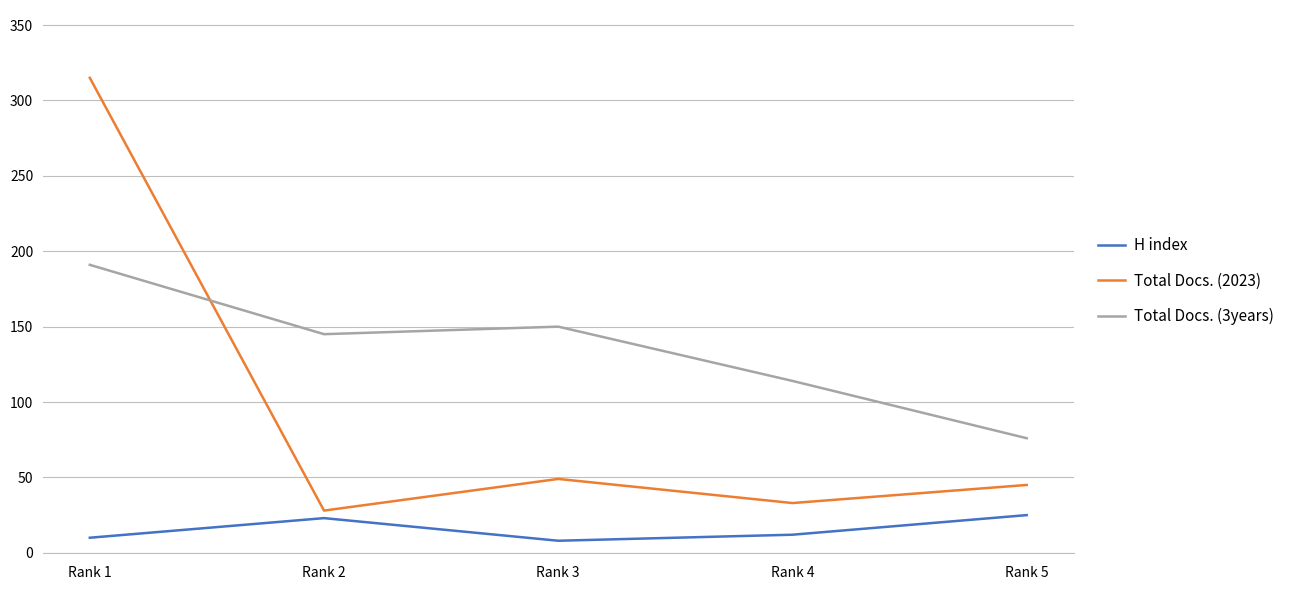

List the series in order of their overall mean, lowest first.

H index, Total Docs. (2023), Total Docs. (3years)